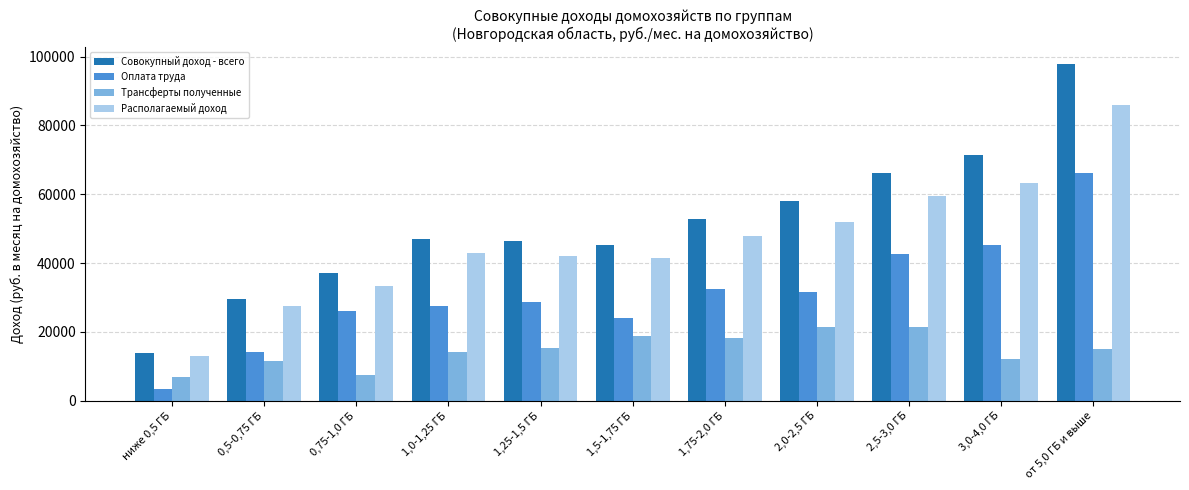

At which category is the sum across all series the highest?

от 5,0 ГБ и выше